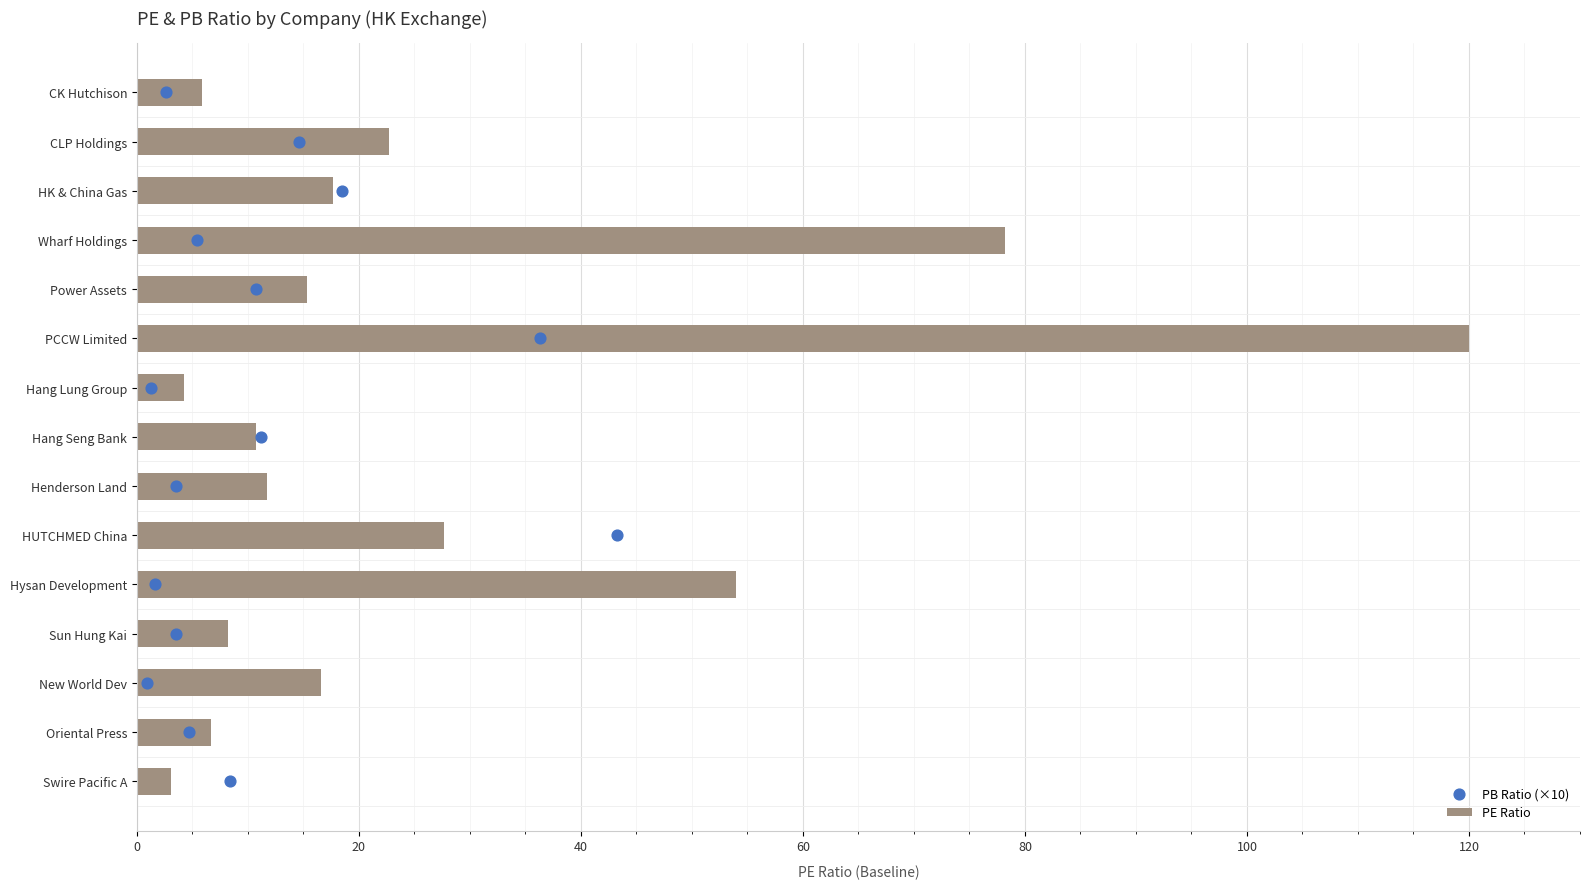

What are all the series names shown in the legend?

PE Ratio, PB Ratio (×10)